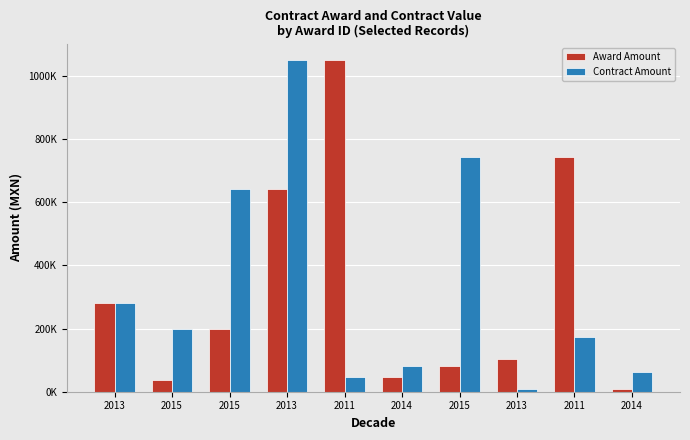

Does the chart contain any negative values?

No